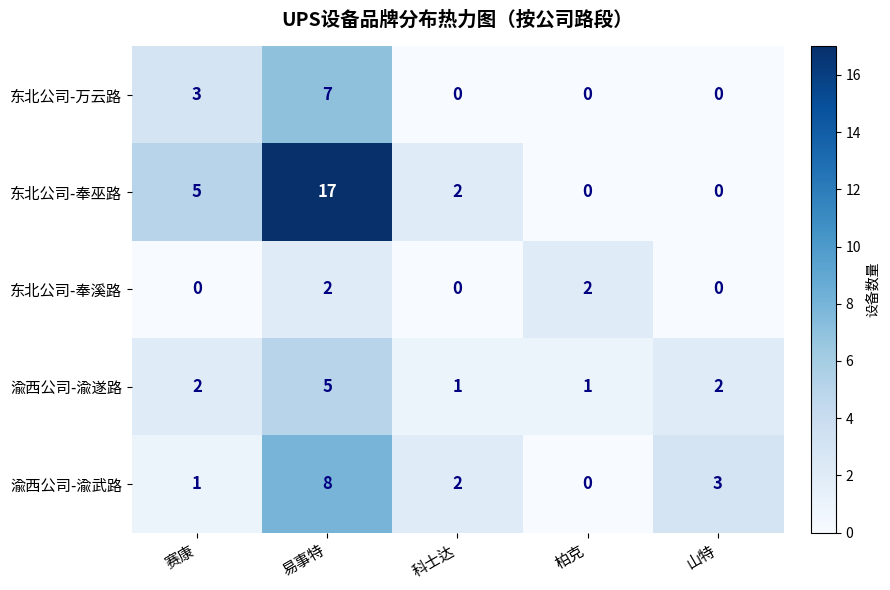

Reading left to right, what are all the values shown in this chart?

东北公司-万云路: 赛康=3	易事特=7	科士达=0	柏克=0	山特=0
东北公司-奉巫路: 赛康=5	易事特=17	科士达=2	柏克=0	山特=0
东北公司-奉溪路: 赛康=0	易事特=2	科士达=0	柏克=2	山特=0
渝西公司-渝遂路: 赛康=2	易事特=5	科士达=1	柏克=1	山特=2
渝西公司-渝武路: 赛康=1	易事特=8	科士达=2	柏克=0	山特=3